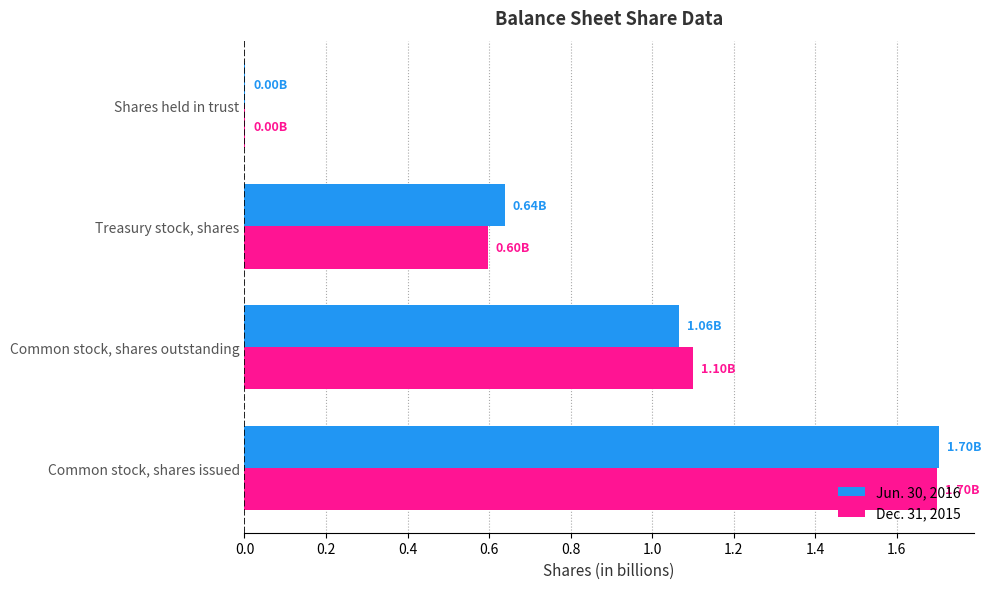

At which category is the sum across all series the highest?

Common stock, shares issued